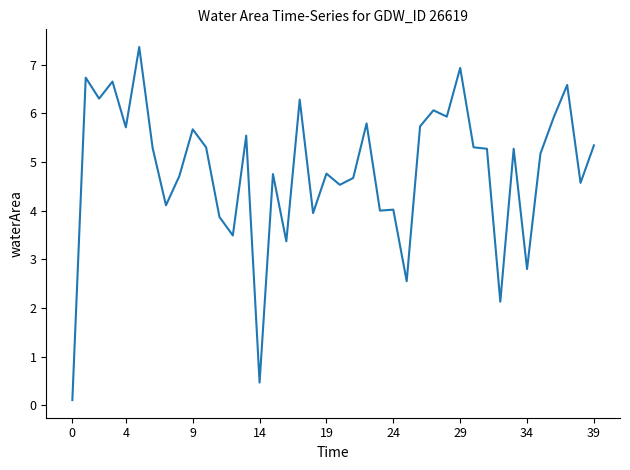

How many categories are shown in the chart?

40